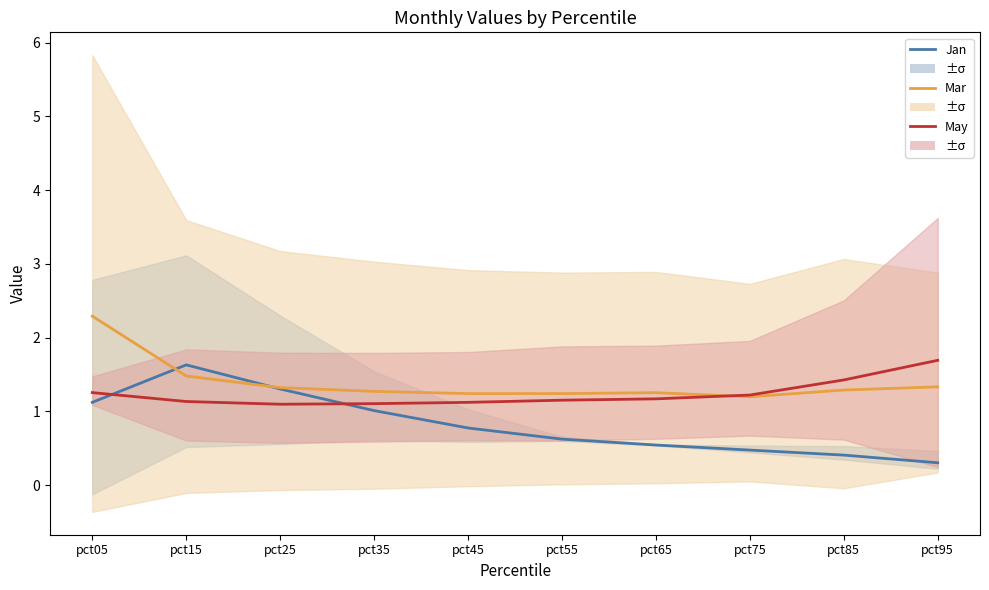

What is the sum of all Jan values?

8.2